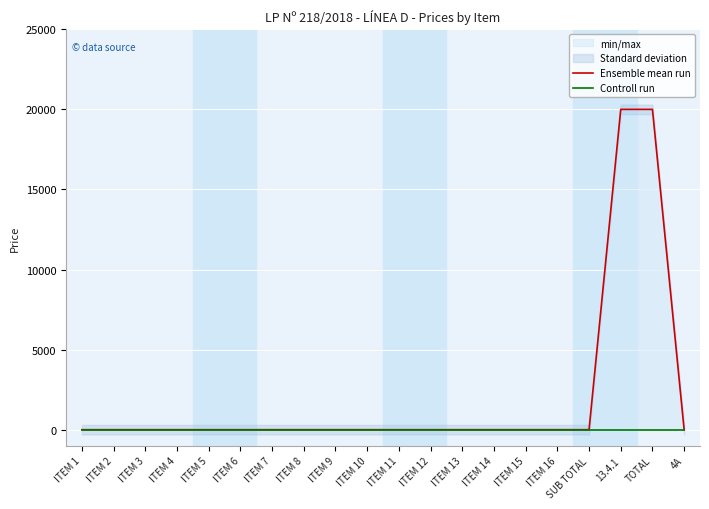

True or false: Controll run and Ensemble mean run cross at least once.

False